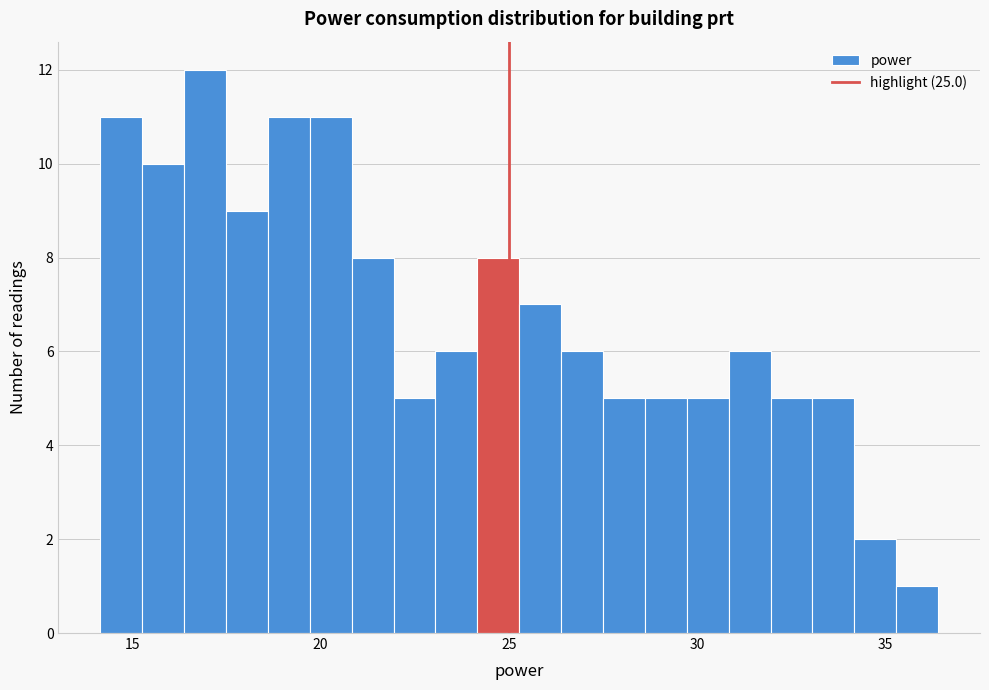

Read against the x-axis, roughly where is the centre of the tallest bar?

17.0